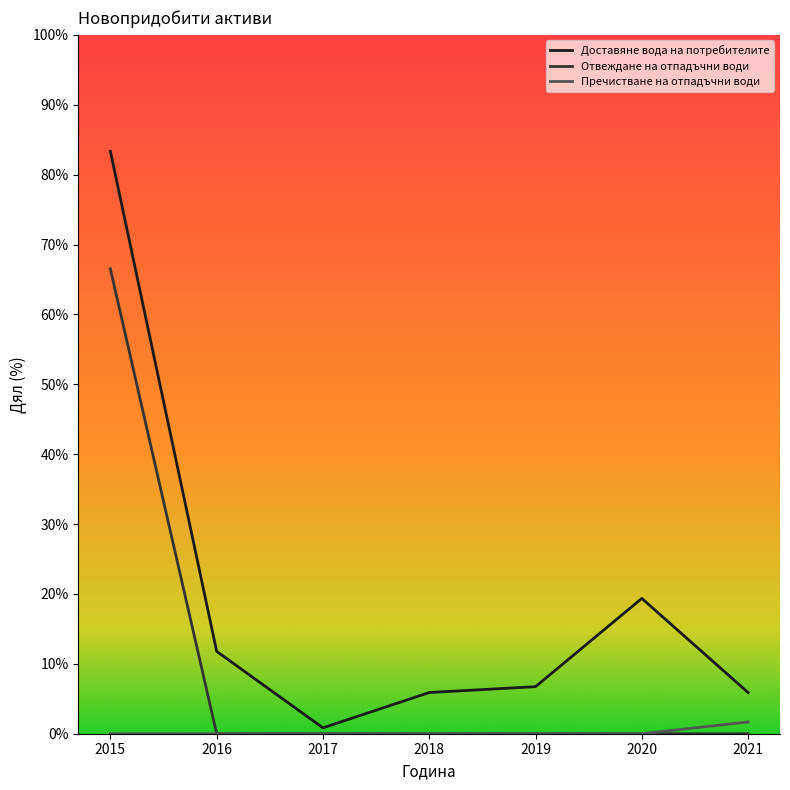

Rank the series at 2016 from highest to lowest value.

Доставяне вода на потребителите, Отвеждане на отпадъчни води, Пречистване на отпадъчни води